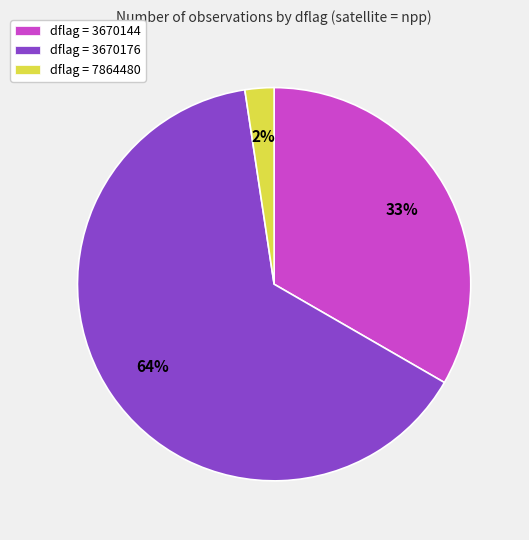

Count the number of slices in the pie.

3